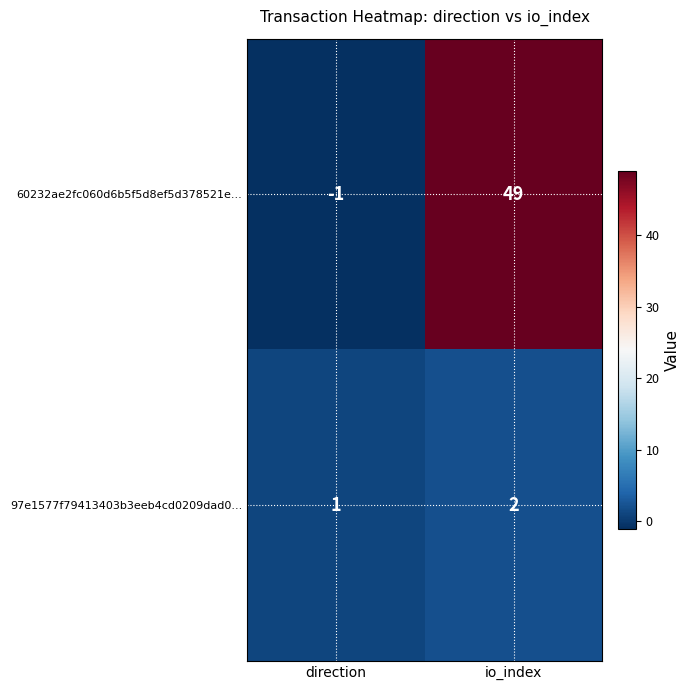

What is the difference between the maximum and minimum values in the 60232ae2fc060d6b5f5d8ef5d378521e... series?

50